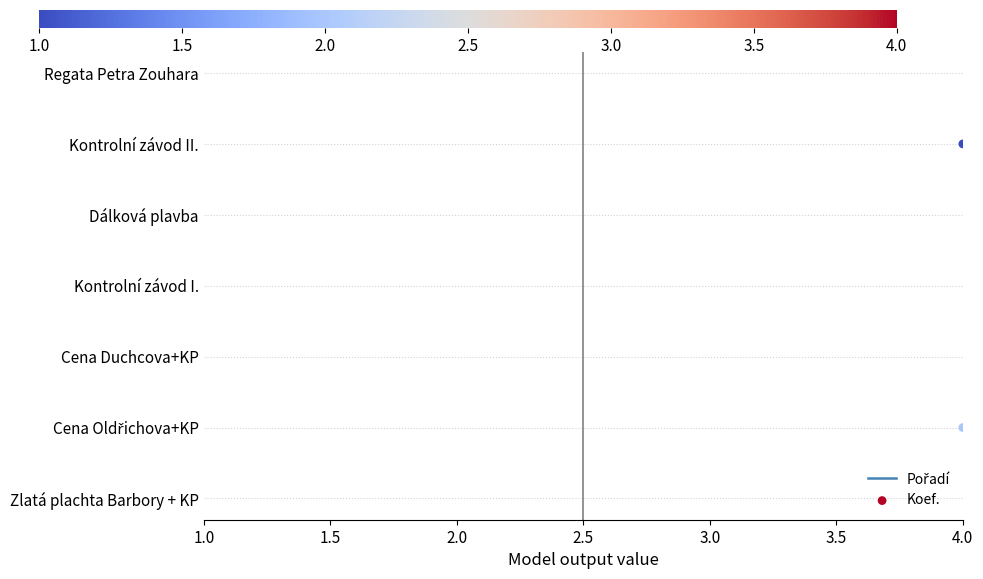

What is the total value across all series at 4.0?

2